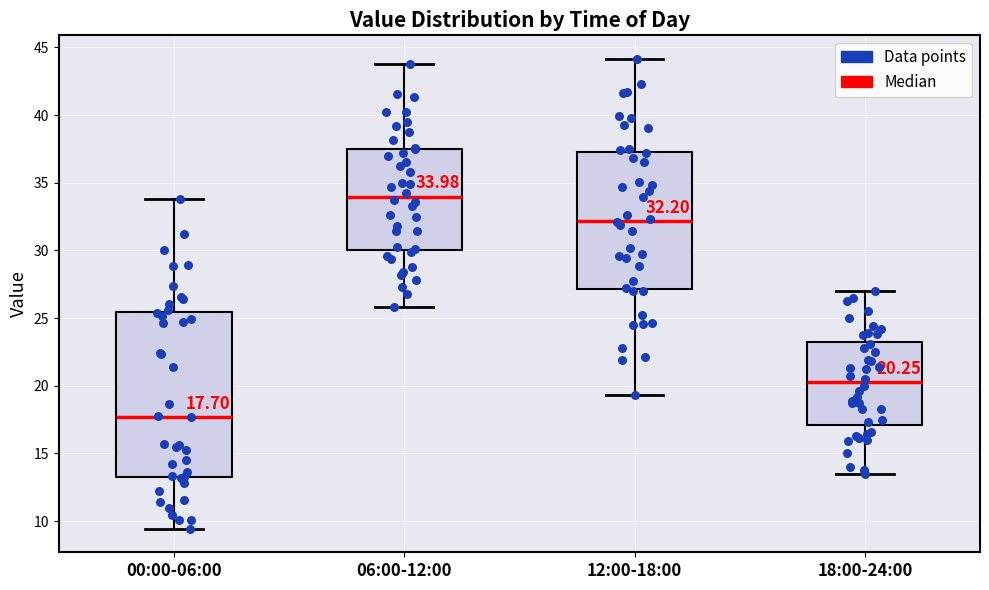

Comparing the boxes themselves (not the whiskers), which one is the tallest?

00:00-06:00